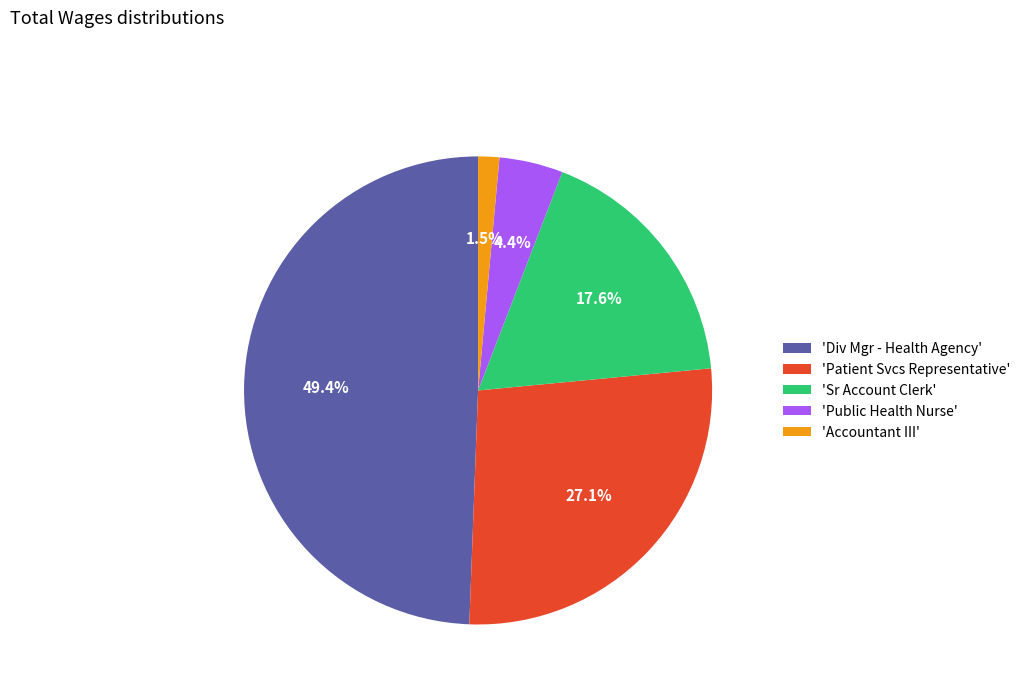

Which category has the smallest portion of the pie?

'Accountant III'